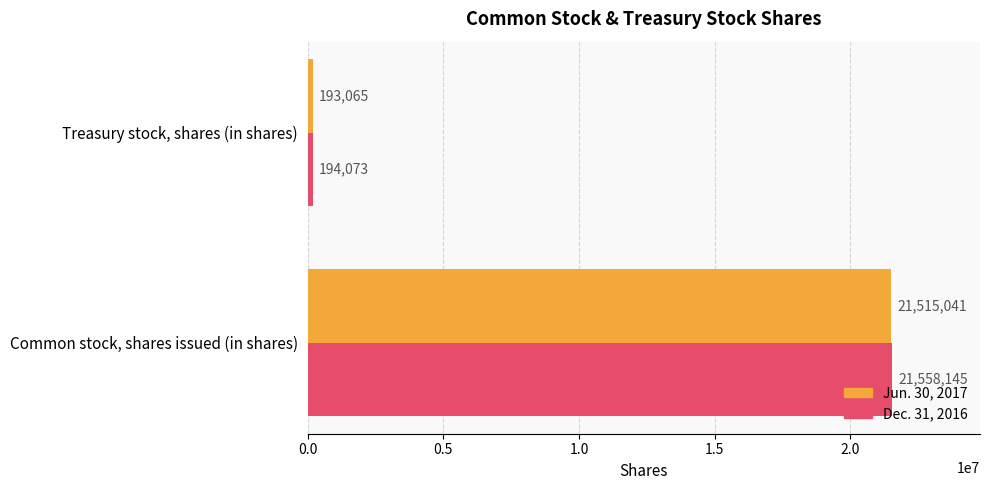

How many values in the Dec. 31, 2016 series are below 21558145?

1